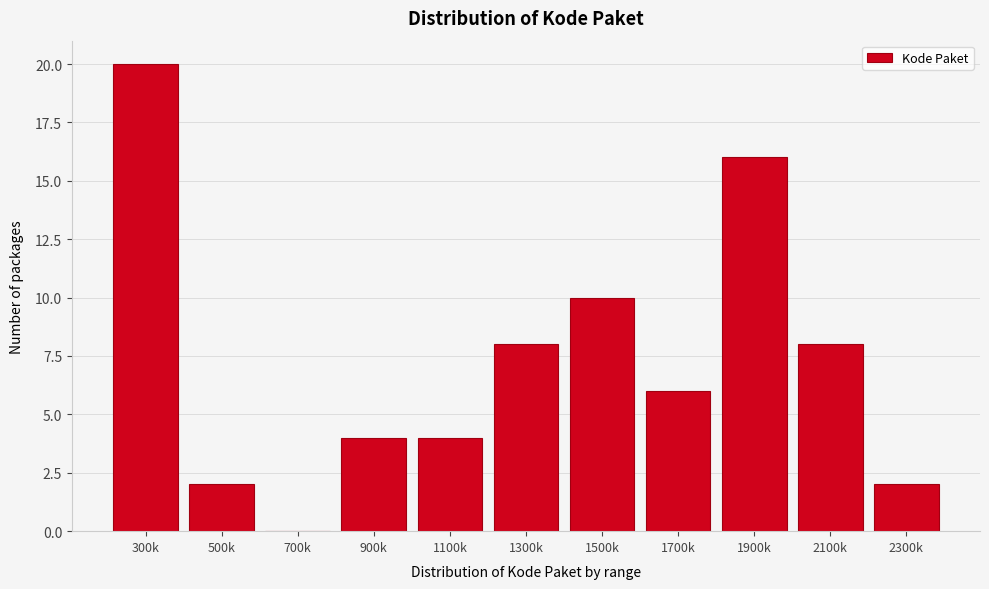

Reading right to left, what are all the values shown in this chart?

2300k=2	2100k=8	1900k=16	1700k=6	1500k=10	1300k=8	1100k=4	900k=4	700k=0	500k=2	300k=20